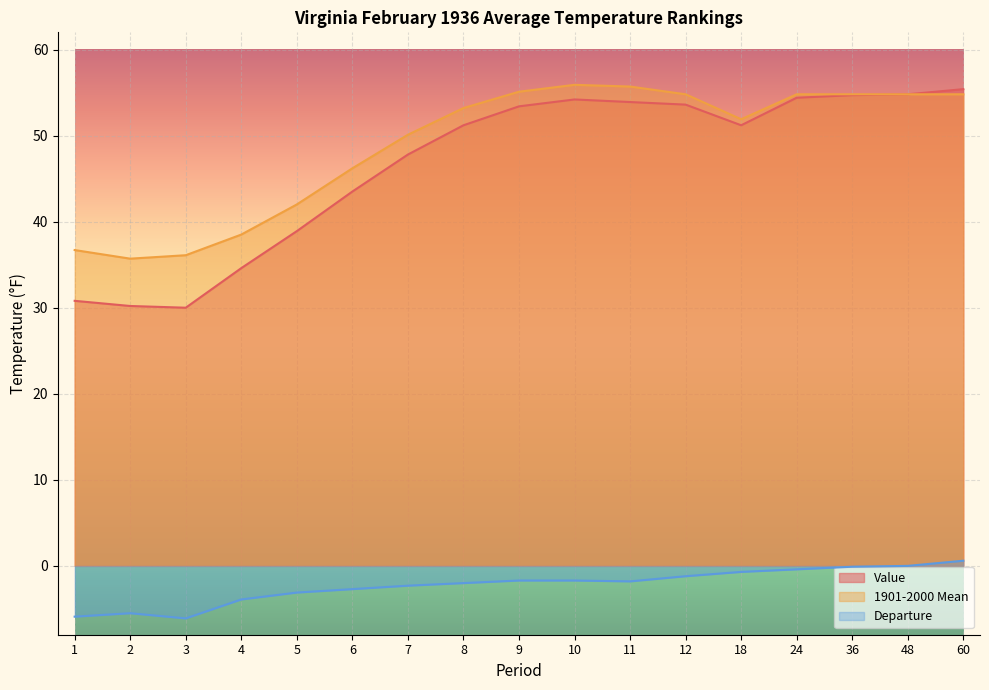

What is the sum of the Departure values at 10 and 18?

-2.4